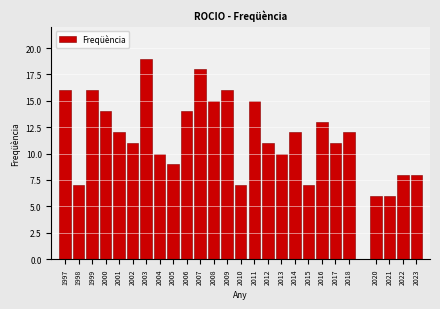

Reading left to right, transcribe all the data shown in this chart.

16	7	16	14	12	11	19	10	9	14	18	15	16	7	15	11	10	12	7	13	11	12	6	6	8	8